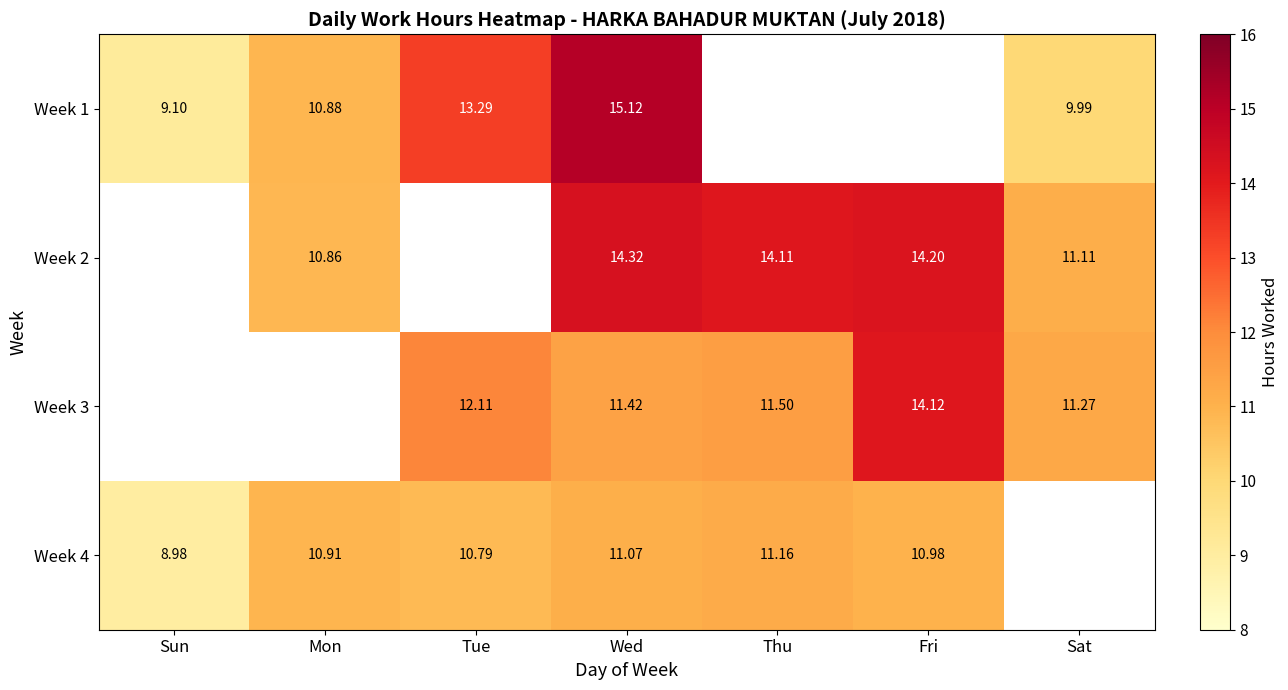

What is the greatest value displayed?

15.1